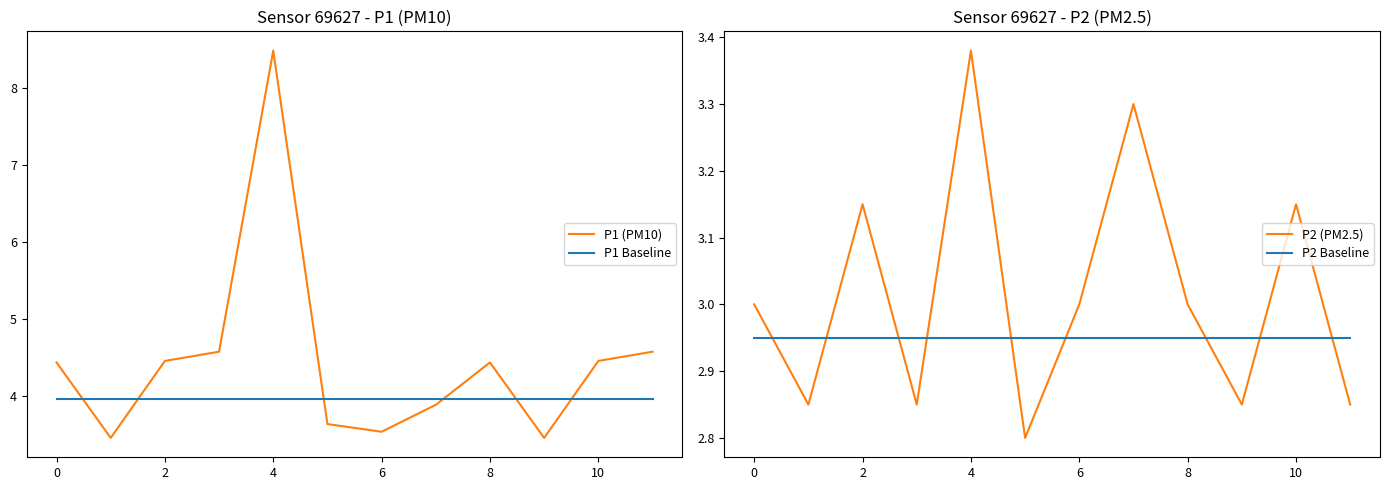

What is the sum of the P1 (PM10) values at 6 and 10?

8.0